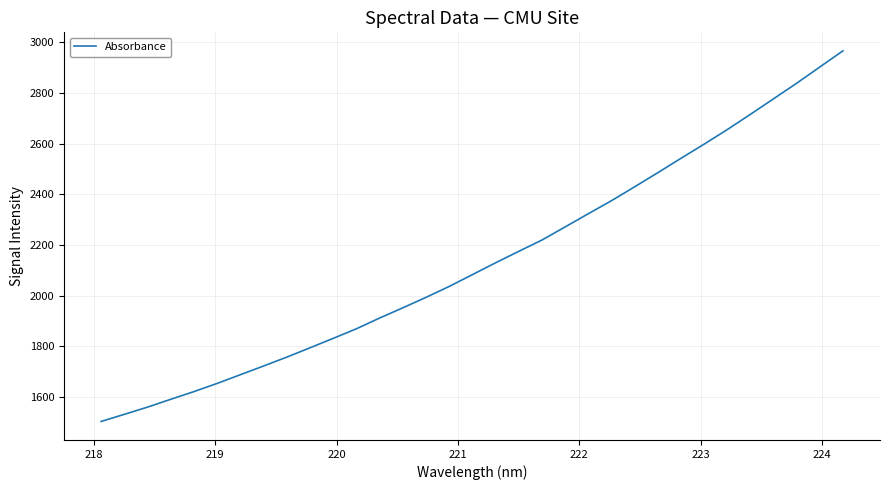

Reading left to right, what are all the values shown in this chart?

1504.0	1532.1	1560.5	1591.4	1621.7	1654.0	1688.3	1722.6	1757.7	1794.4	1831.5	1869.4	1911.6	1952.0	1993.2	2036.2	2082.7	2129.4	2174.6	2219.2	2270.8	2322.9	2374.3	2429.0	2484.6	2541.4	2597.3	2654.7	2714.9	2776.3	2837.6	2901.8	2965.5